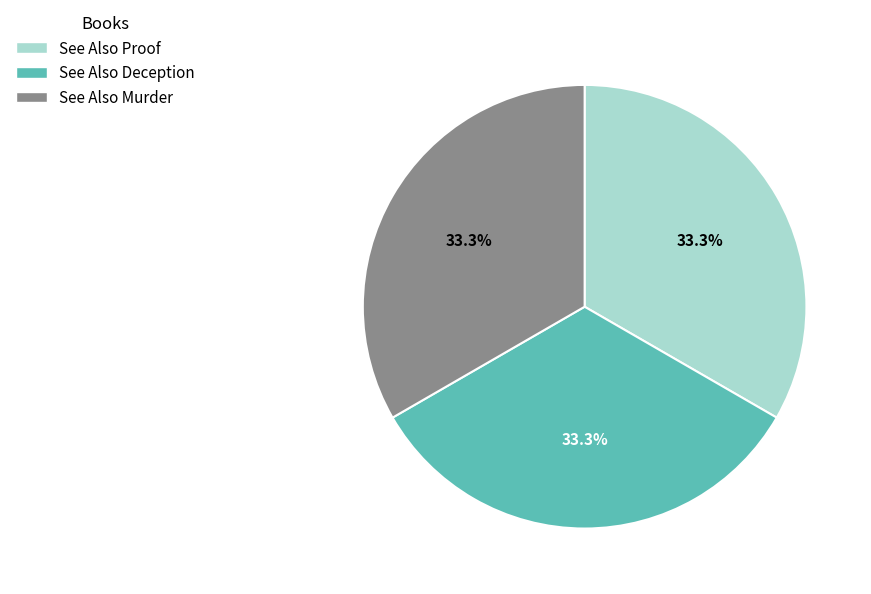

To the nearest percent, what portion does See Also Deception represent?

33%